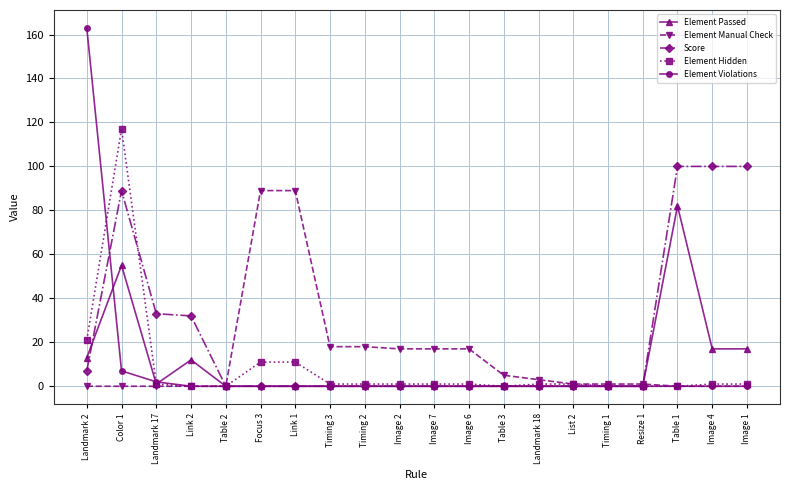

Which series changed the most between Landmark 2 and Timing 3?

Element Violations